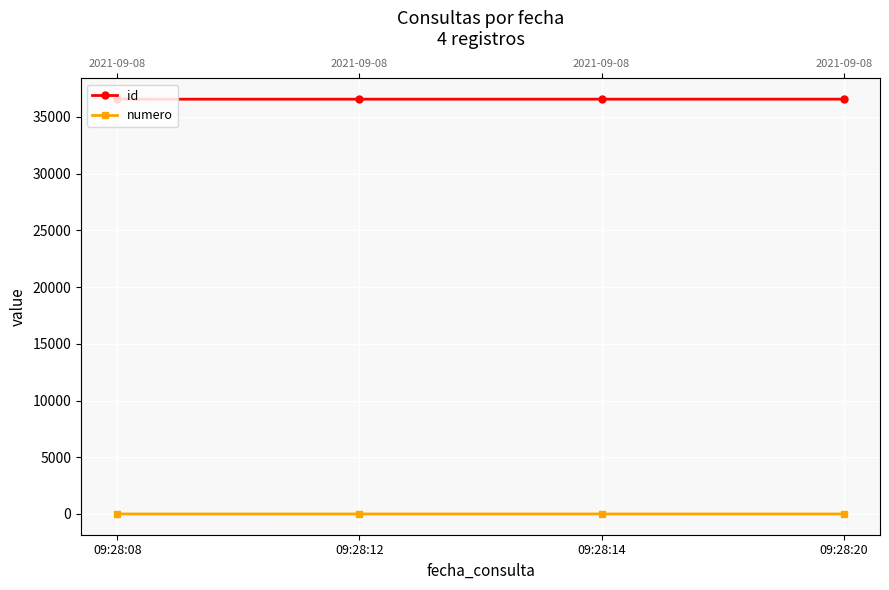

Count the number of data series in this chart.

2